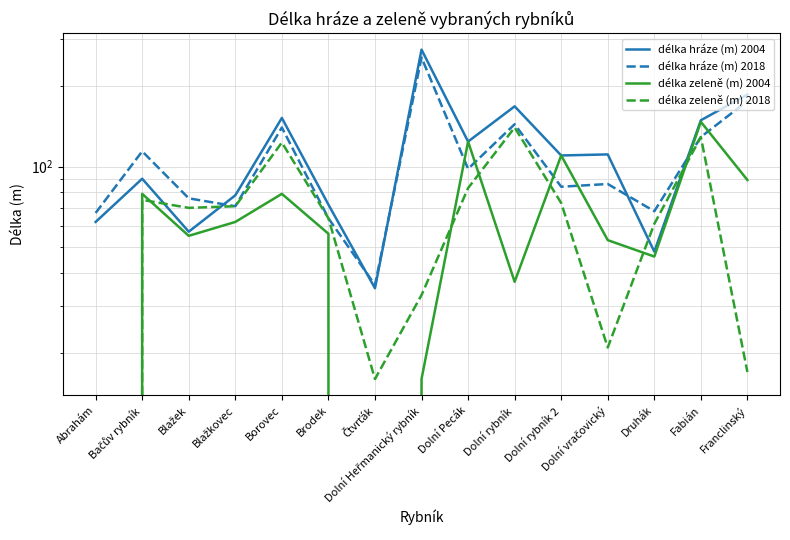

Does the chart display data point markers on the line(s)?

No